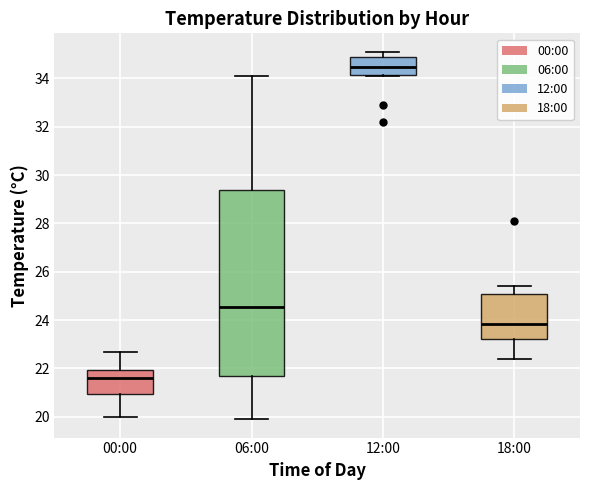

Reading left to right, read every box against the y-axis: the position of its median line, the range the box covers, and the ends of its whiskers. The values are not printed on the chart, so give them approximately, as read against the axis.

00:00: median 21.6, box 21.0 to 22.0, whiskers 20.0 to 22.8
06:00: median 24.6, box 21.8 to 29.4, whiskers 20.0 to 34.2
12:00: median 34.4, box 34.2 to 35.0, whiskers 34.2 to 35.2
18:00: median 23.8, box 23.2 to 25.0, whiskers 22.4 to 25.4